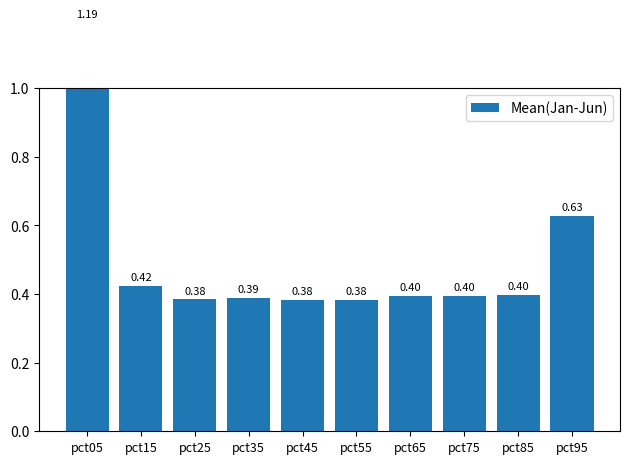

What is the value of the 4th bar from the left?

0.4